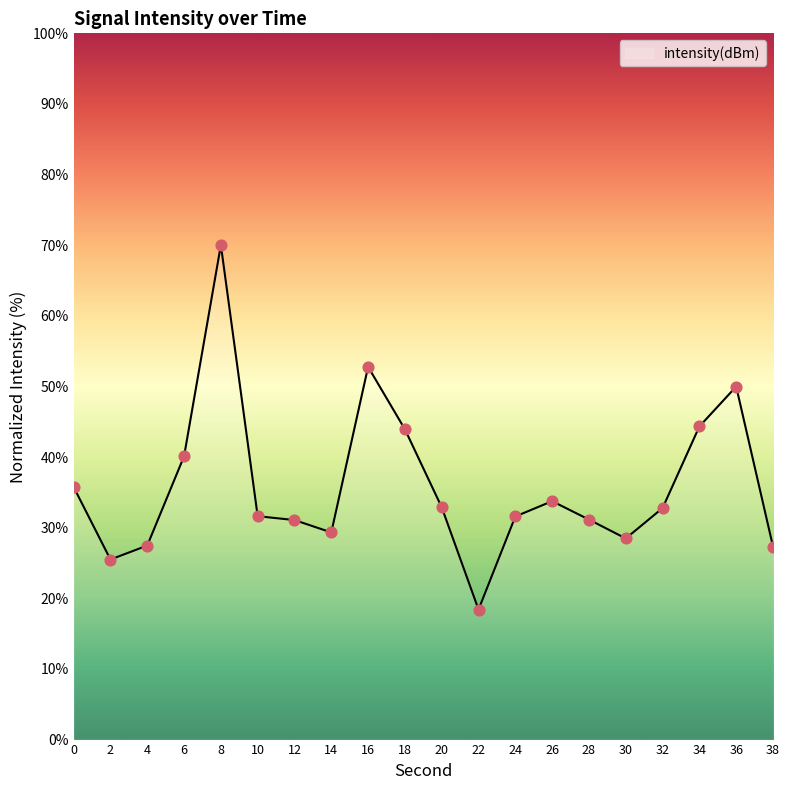

Between 28 and 22, which is larger?

28